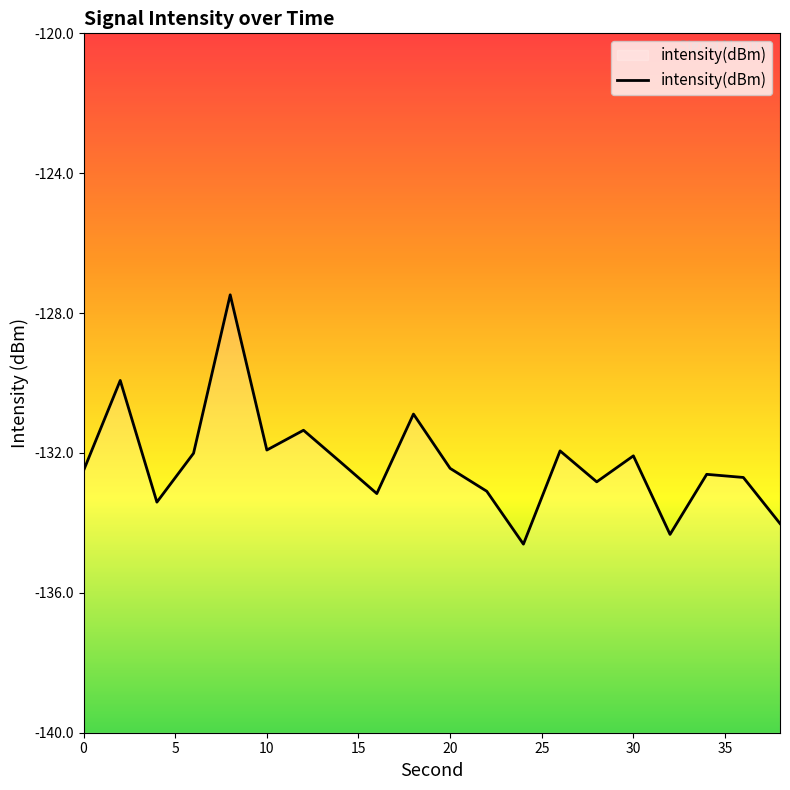

What is the difference between the second highest and second lowest values?

4.4